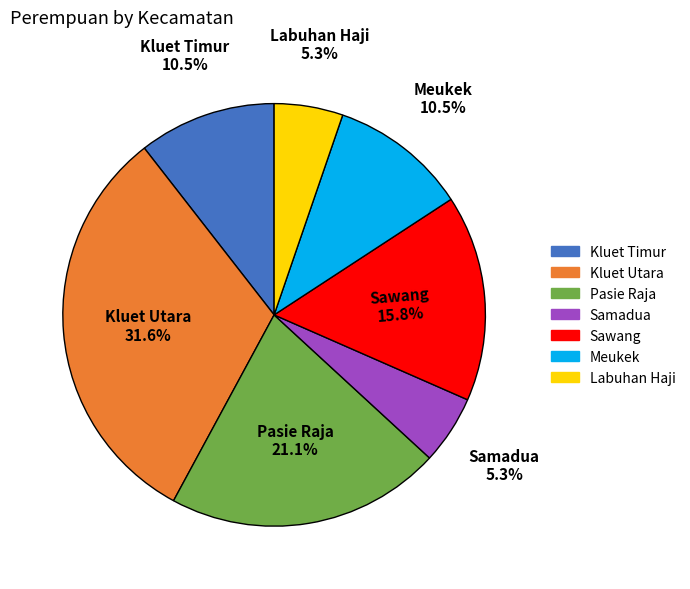

Is there any slice that represents more than half of the pie?

No